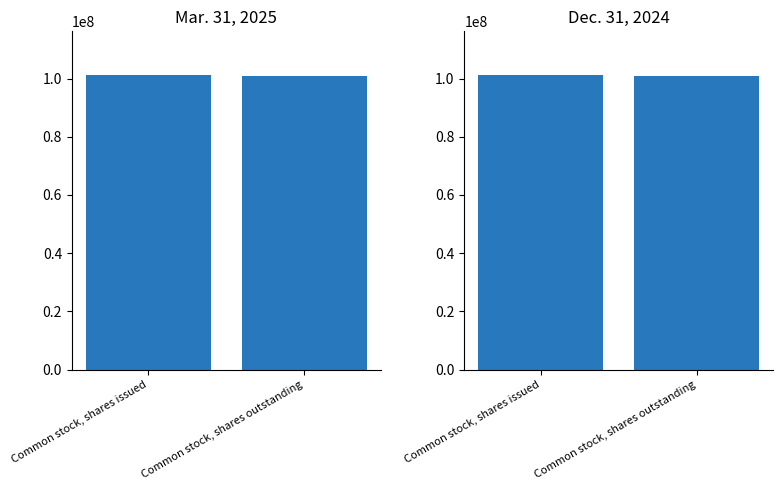

What position from the left is Common stock, shares issued?

1